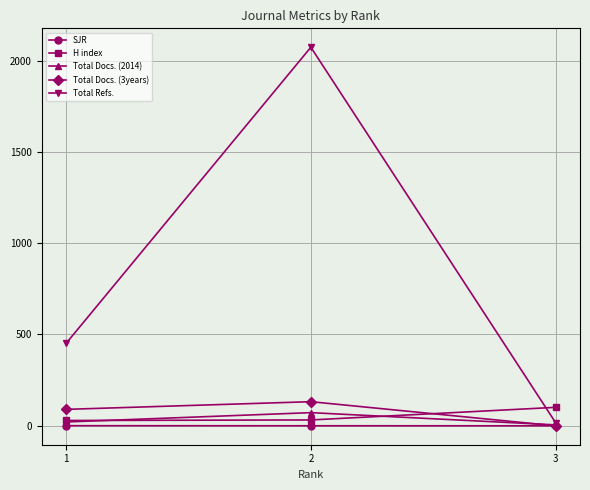

At which category is the sum across all series the highest?

2